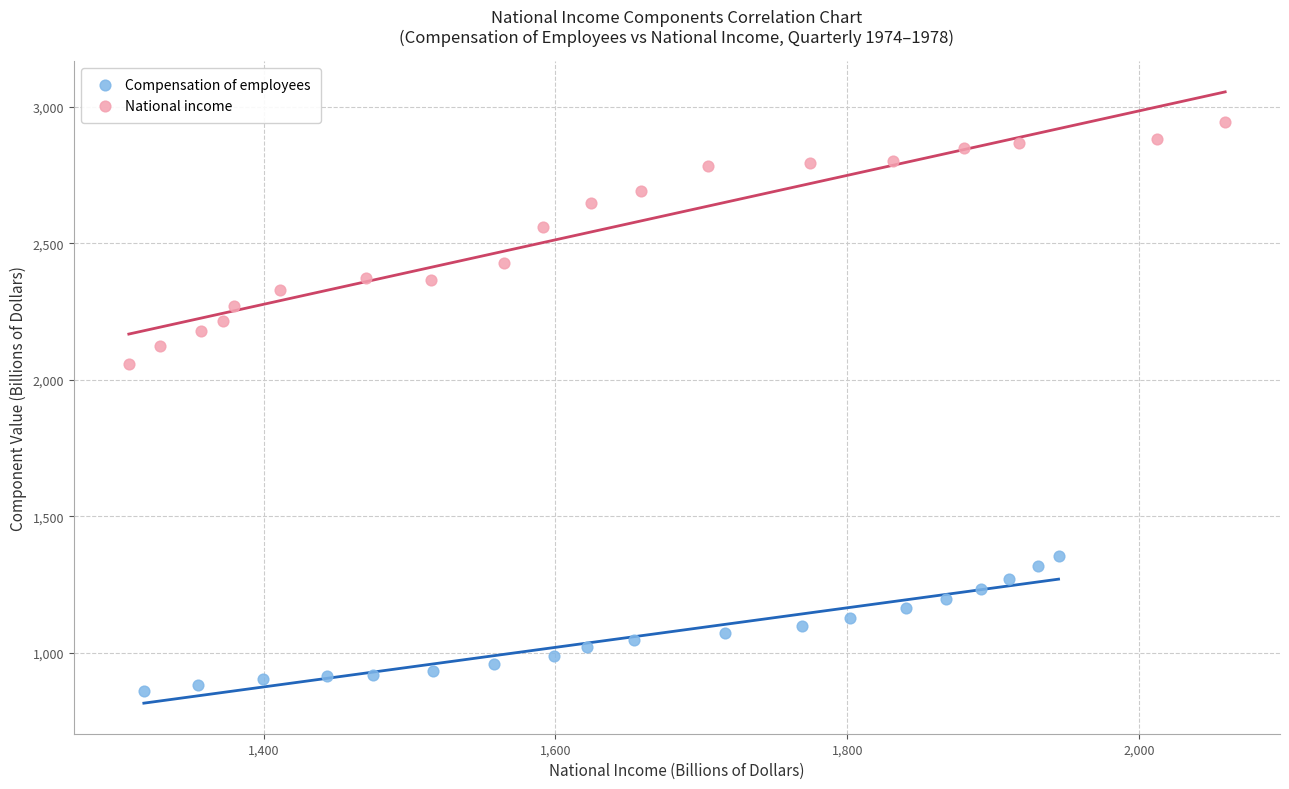

Which series reaches the maximum Y coordinate?

National income